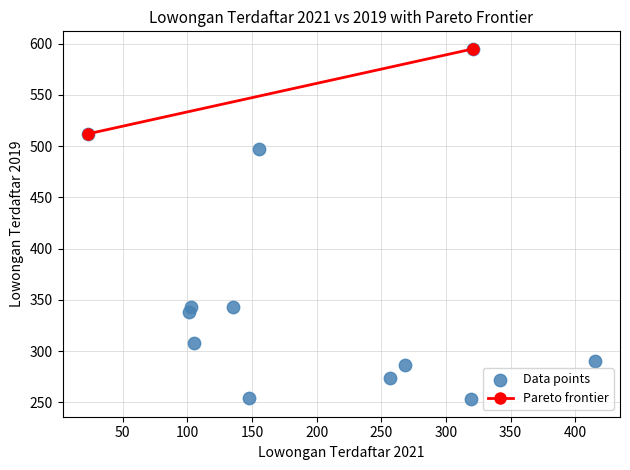

What is the range of X values (max minus min)?

392